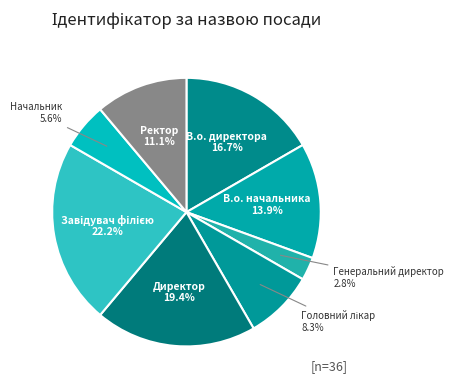

To the nearest percent, what percentage of the pie is Директор?

19%